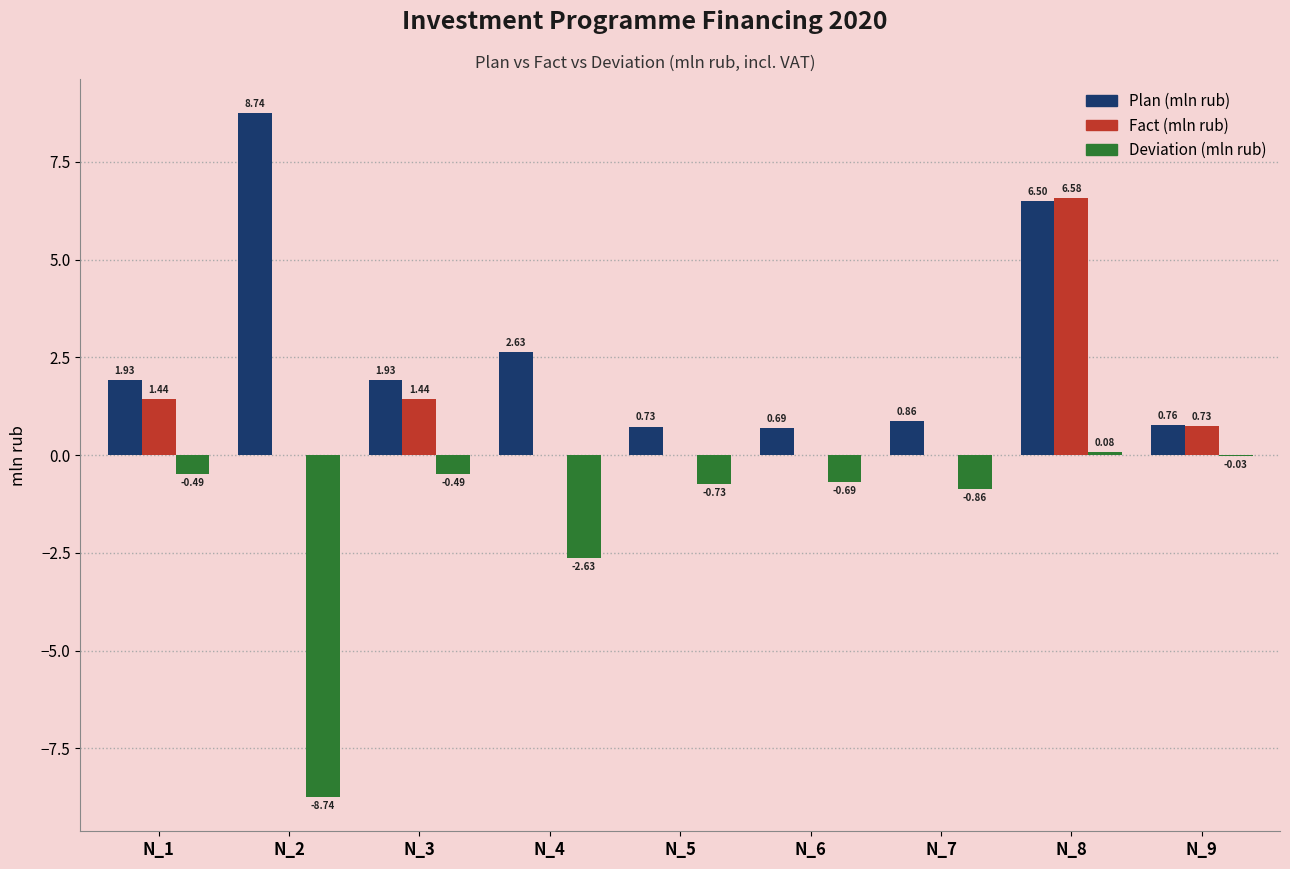

The value of Deviation (mln rub) at N_9 is -0.0. True or false?

True